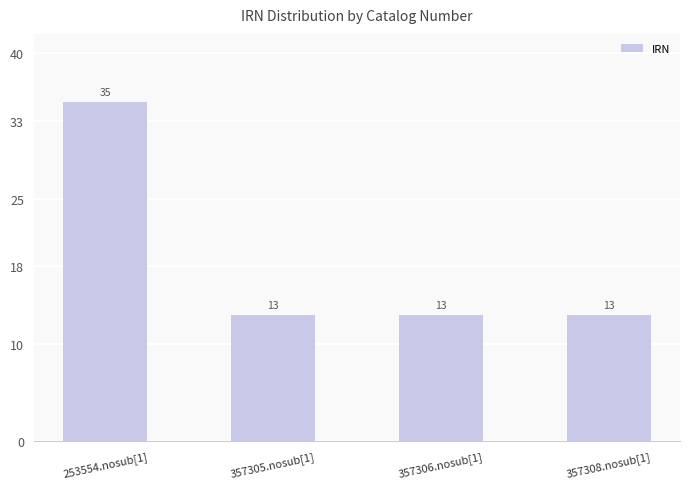

What is the sum of all values?

74.0